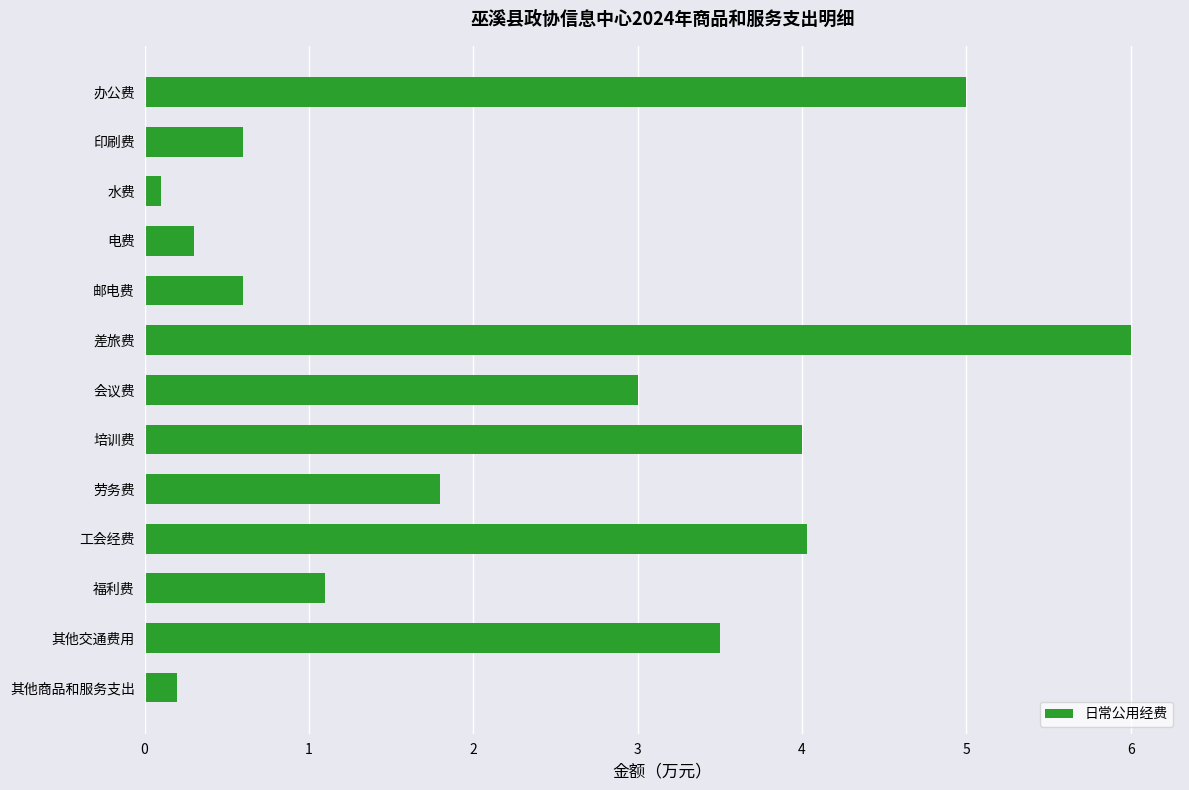

Which label corresponds to the largest value in the chart?

差旅费